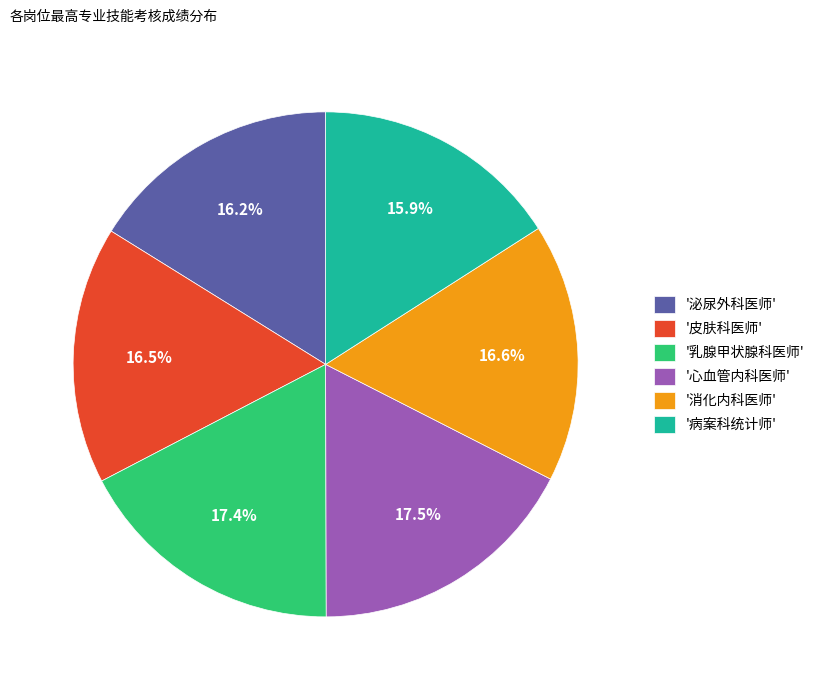

What is the ratio of the value at '皮肤科医师' to the value at '病案科统计师'?

1.0